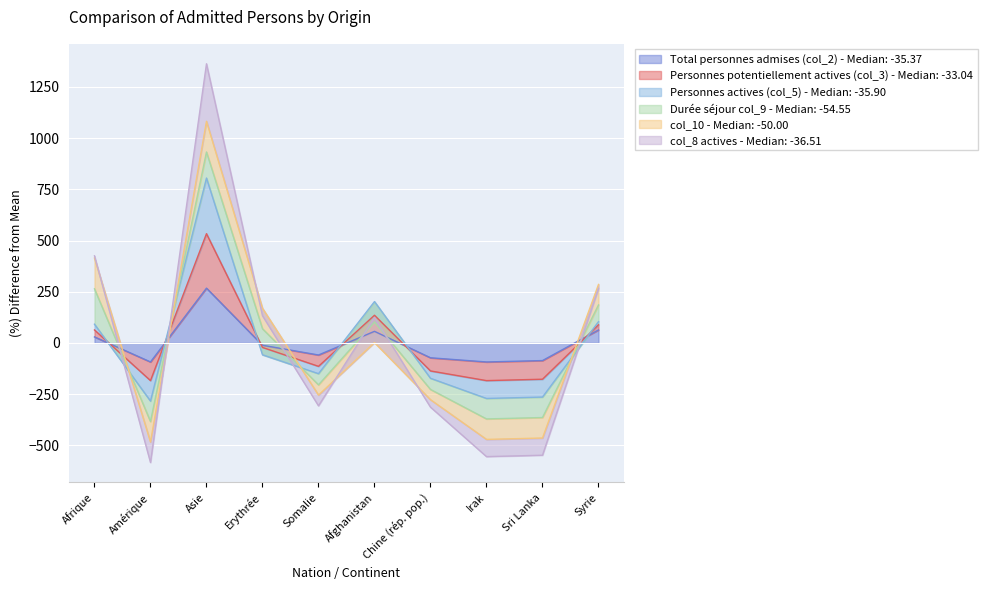

Does the chart display data point markers on the line(s)?

No